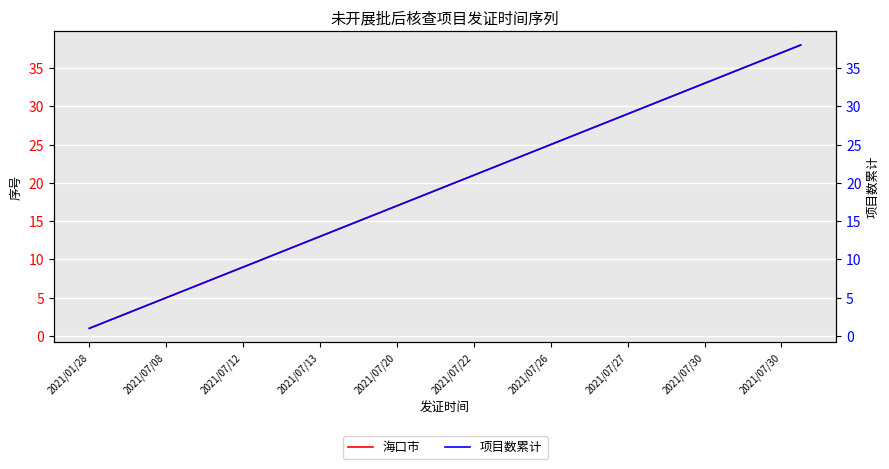

At 19, list the series in order from largest to smallest.

海口市, 项目数累计